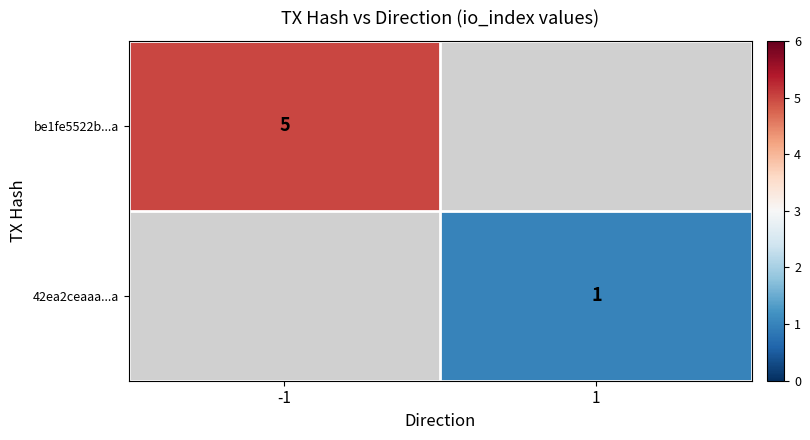

Is the value of be1fe5522b...a at -1 greater than the value of 42ea2ceaaa...a at 1?

Yes